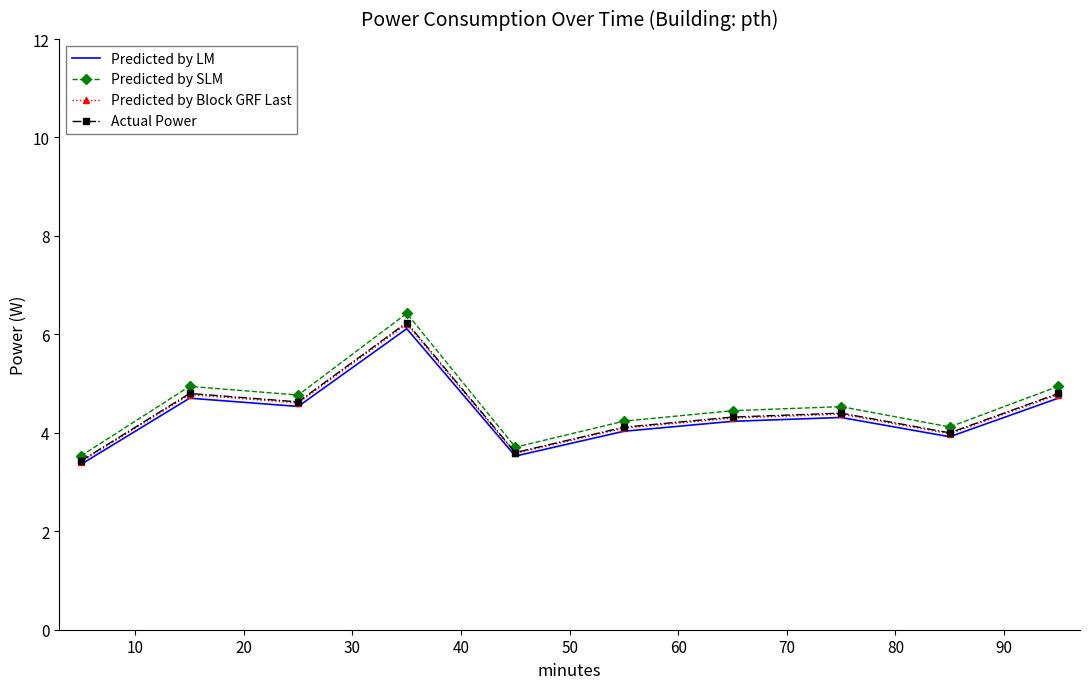

What are all the series names shown in the legend?

Predicted by LM, Predicted by SLM, Predicted by Block GRF Last, Actual Power